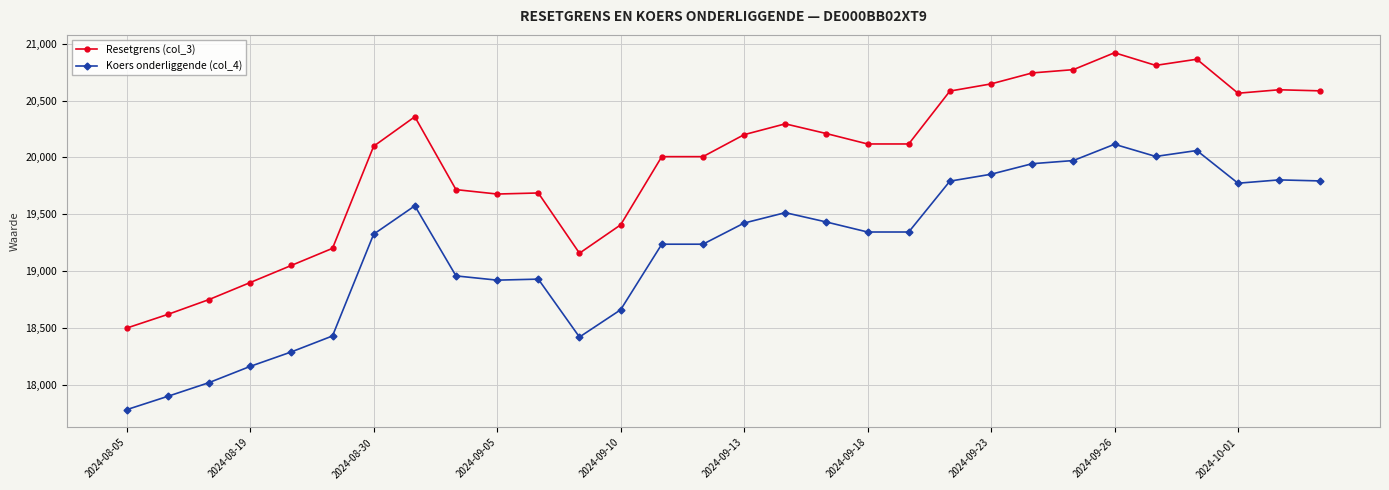

What are all the series names shown in the legend?

Resetgrens (col_3), Koers onderliggende (col_4)